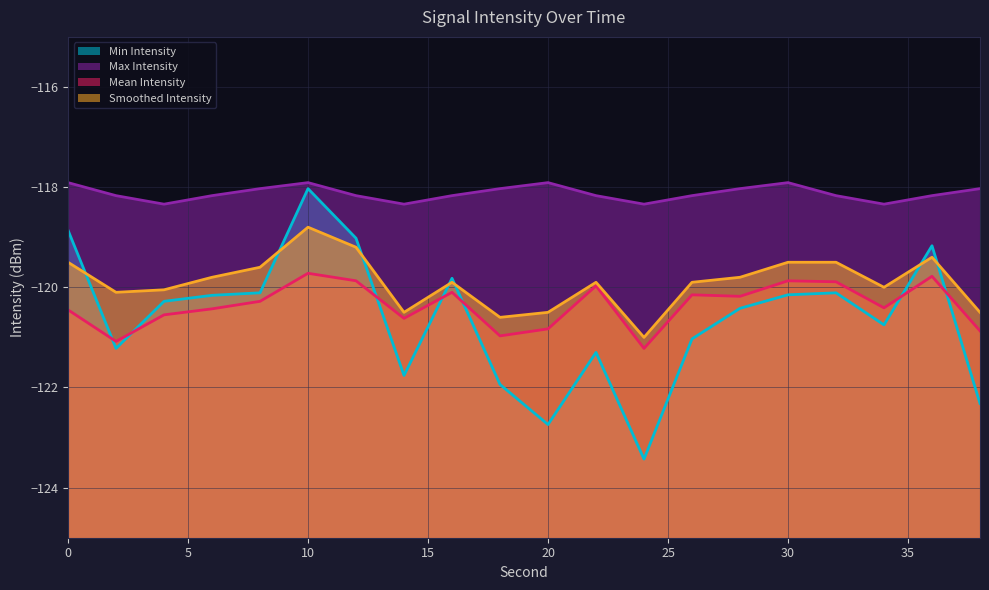

True or false: Smoothed Intensity and Mean Intensity cross at least once.

False